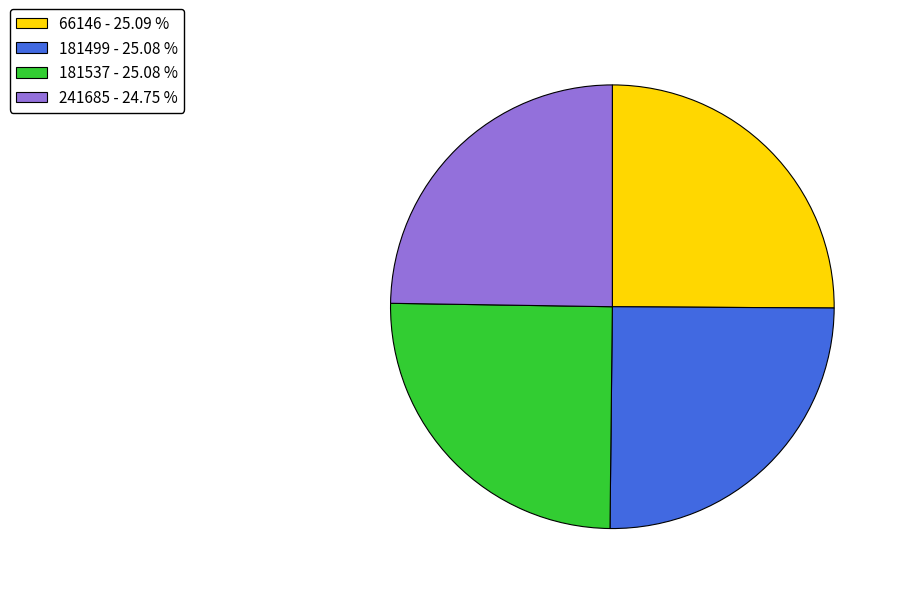

What is the ratio of the value at 181499 - 25.08 % to the value at 241685 - 24.75 %?

1.0